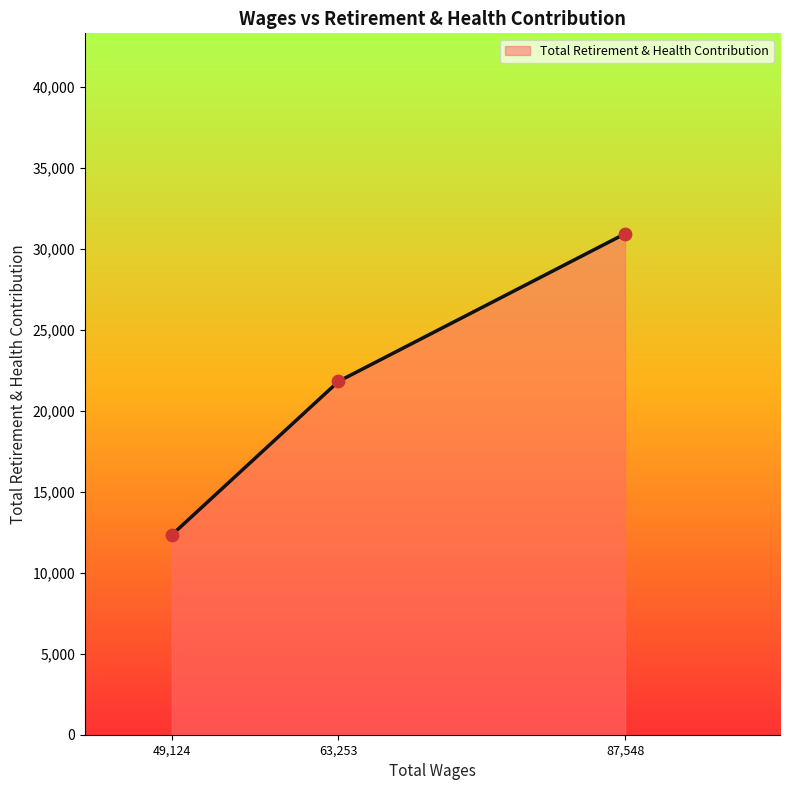

Between 87,548 and 49,124, which is larger?

87,548